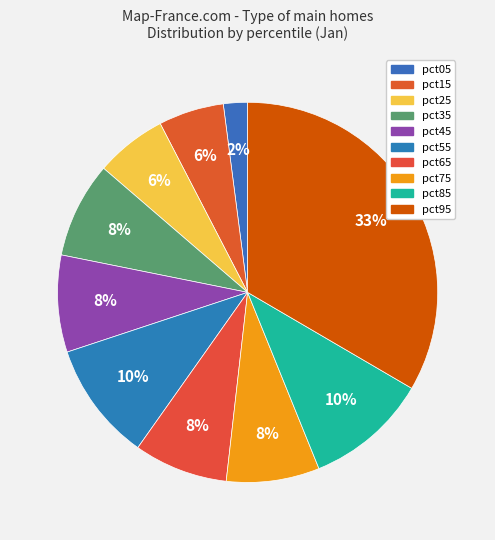

To the nearest percent, what is the difference between the pct25 and pct85 slice percentages?

4%